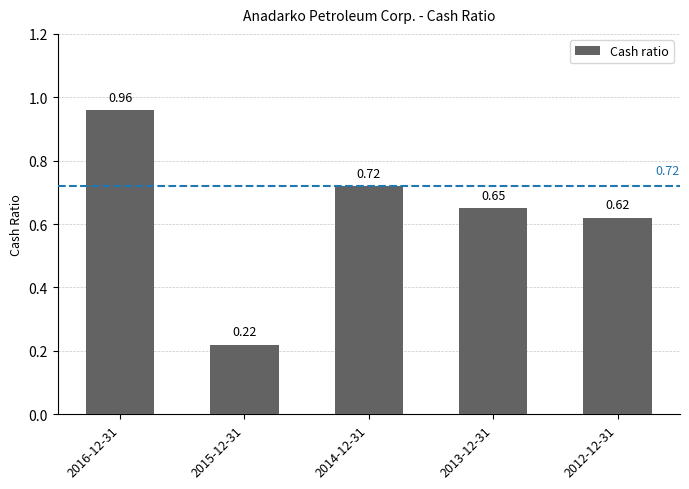

List the labels in order of value, largest first.

2016-12-31, 2014-12-31, 2013-12-31, 2012-12-31, 2015-12-31